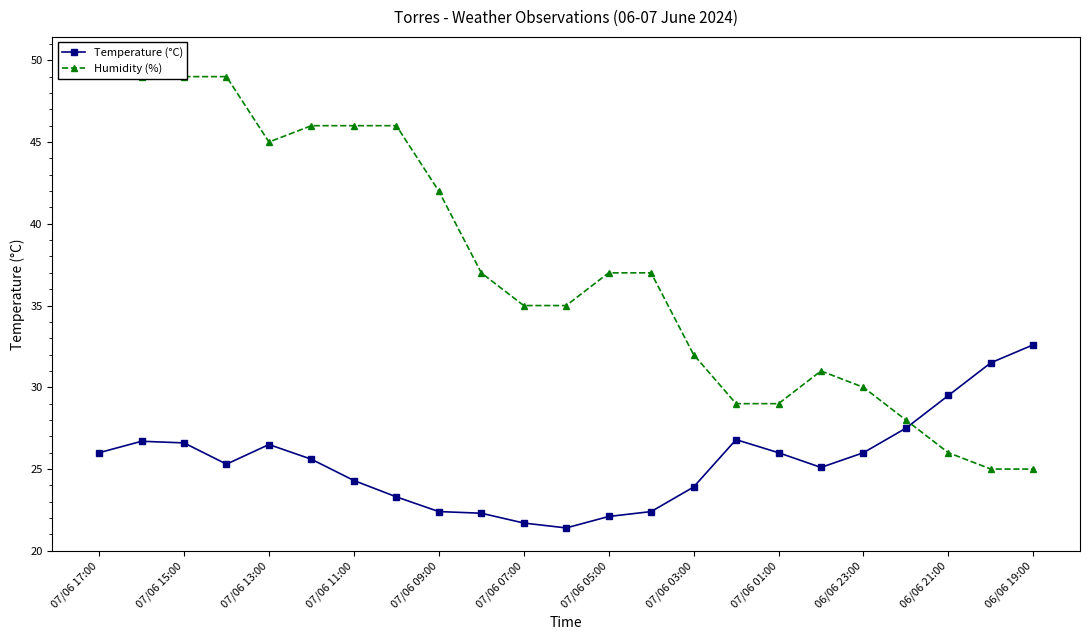

Reading right to left, what are all the values shown in this chart?

Temperature (°C): 32.6	31.5	29.5	27.5	26.0	25.1	26.0	26.8	23.9	22.4	22.1	21.4	21.7	22.3	22.4	23.3	24.3	25.6	26.5	25.3	26.6	26.7	26.0
Humidity (%): 25.0	25.0	26.0	28.0	30.0	31.0	29.0	29.0	32.0	37.0	37.0	35.0	35.0	37.0	42.0	46.0	46.0	46.0	45.0	49.0	49.0	49.0	50.0